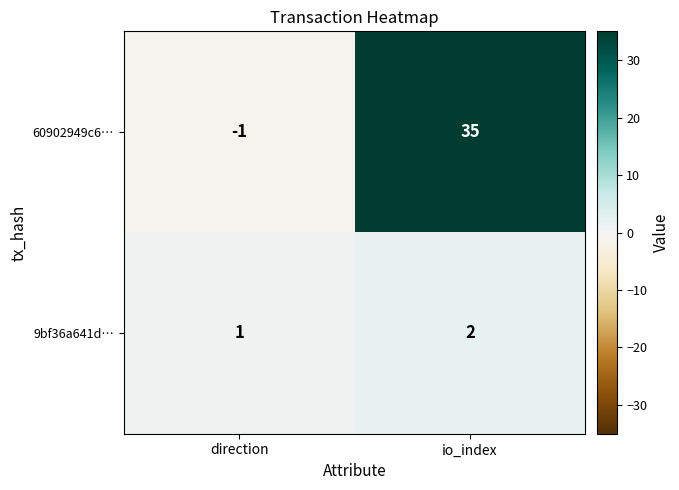

What is the greatest value displayed?

35